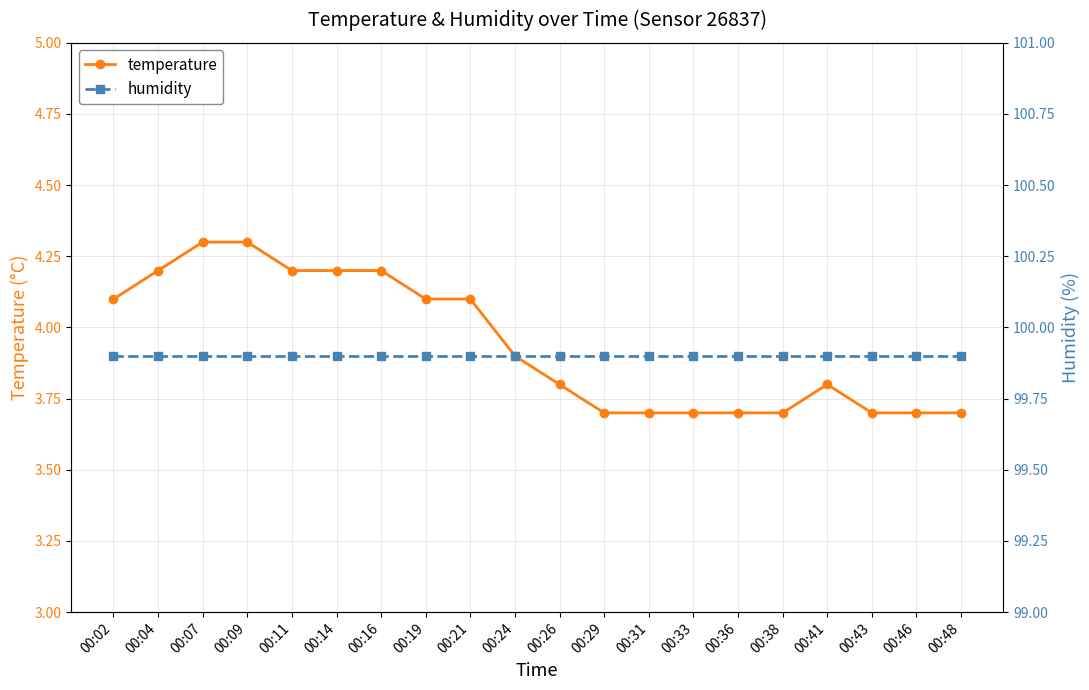

Rank the series by their maximum value, from lowest to highest.

temperature, humidity